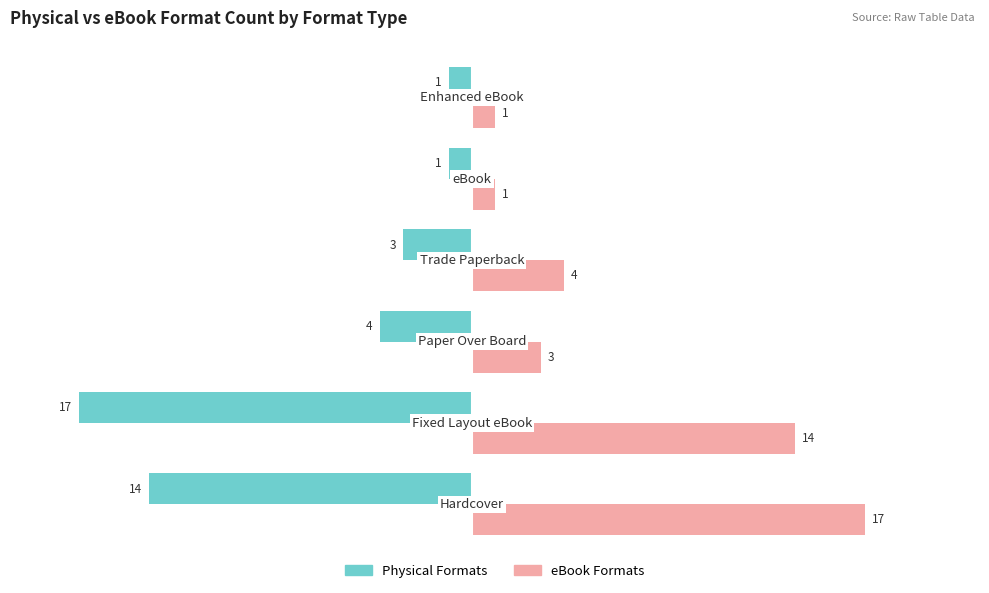

Rank the series by their average value, from lowest to highest.

Physical Formats, eBook Formats